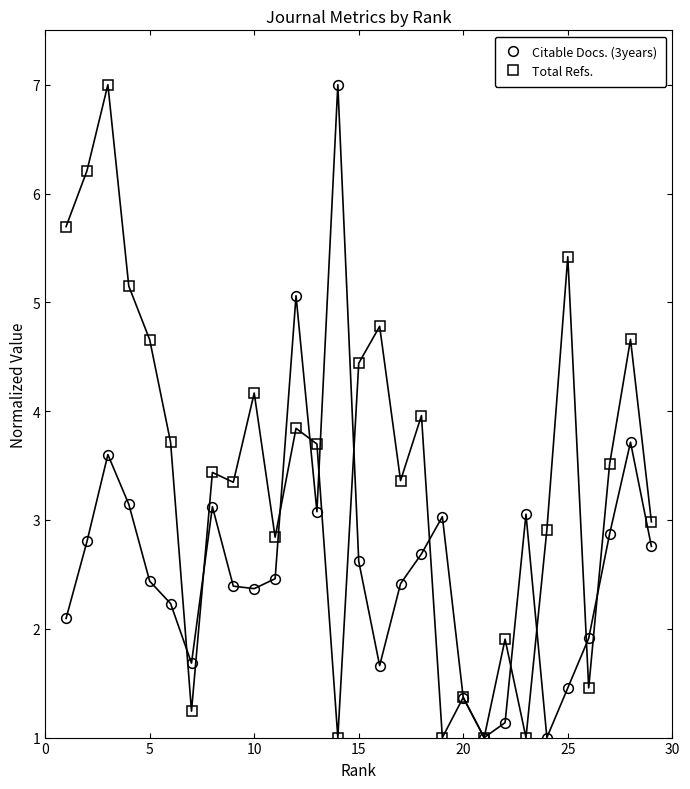

What is the value of the Total Refs. point at the 19th from the left?

1.0